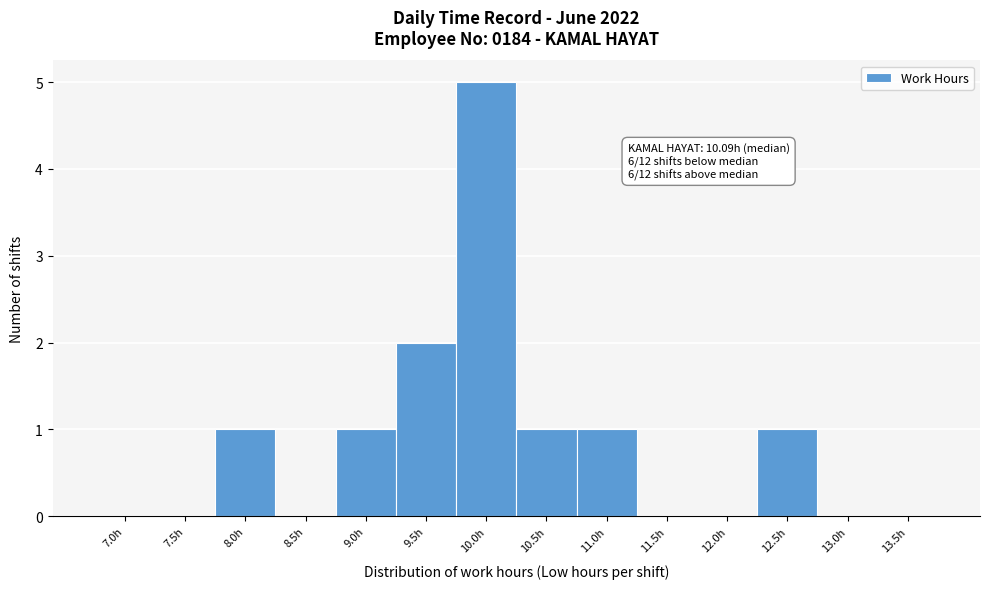

Reading left to right, extract all data points from this chart.

7.0h=0	7.5h=0	8.0h=1	8.5h=0	9.0h=1	9.5h=2	10.0h=5	10.5h=1	11.0h=1	11.5h=0	12.0h=0	12.5h=1	13.0h=0	13.5h=0